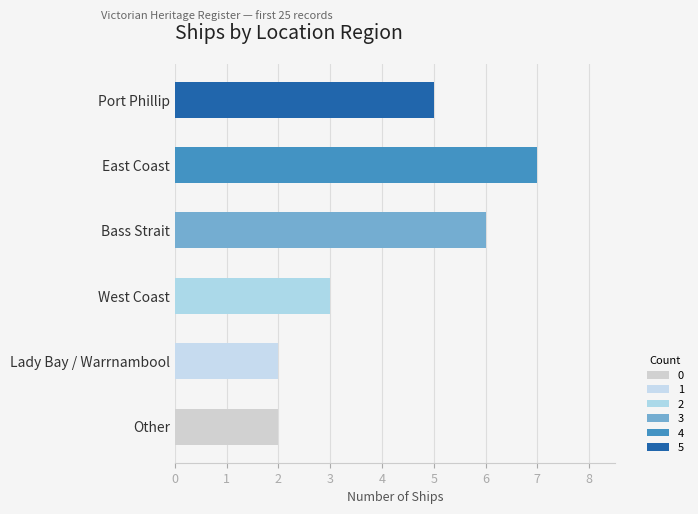

Are the bars horizontal?

Yes